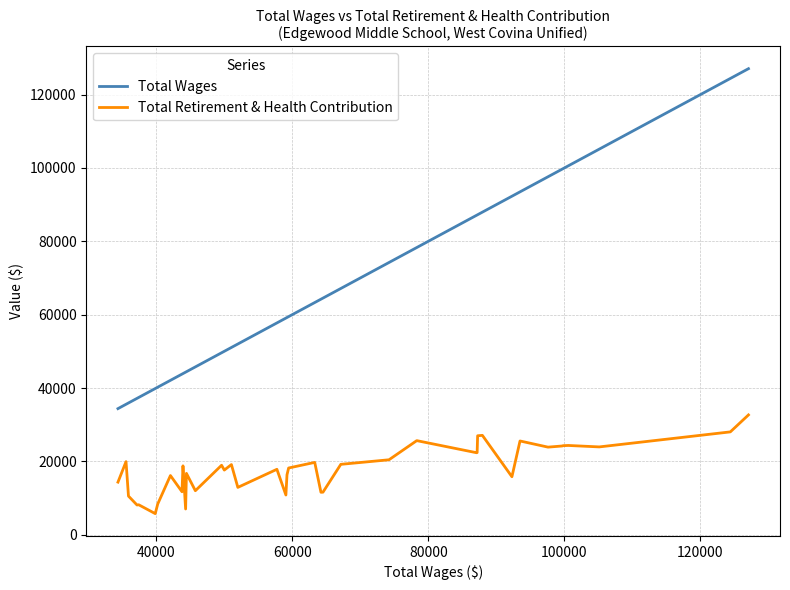

Rank the series by their maximum value, from highest to lowest.

Total Wages, Total Retirement & Health Contribution